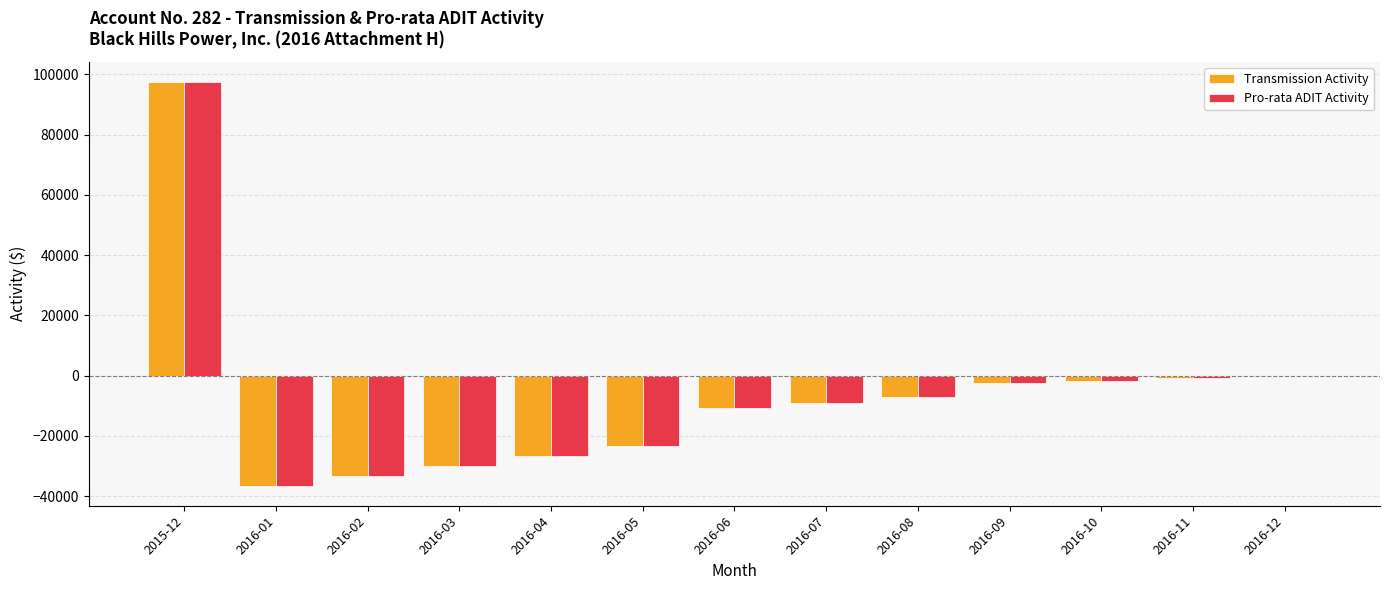

What is the sum of the Transmission Activity values at 2016-06 and 2016-02?

-44189